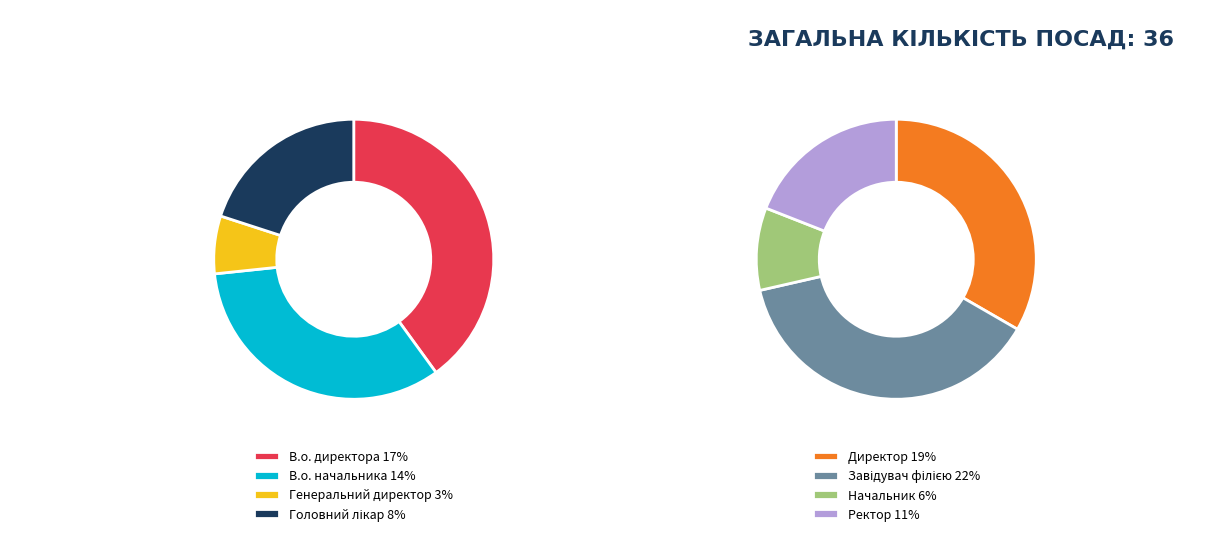

To the nearest percent, what is the difference between the Завідувач філією and Директор slice percentages?

3%